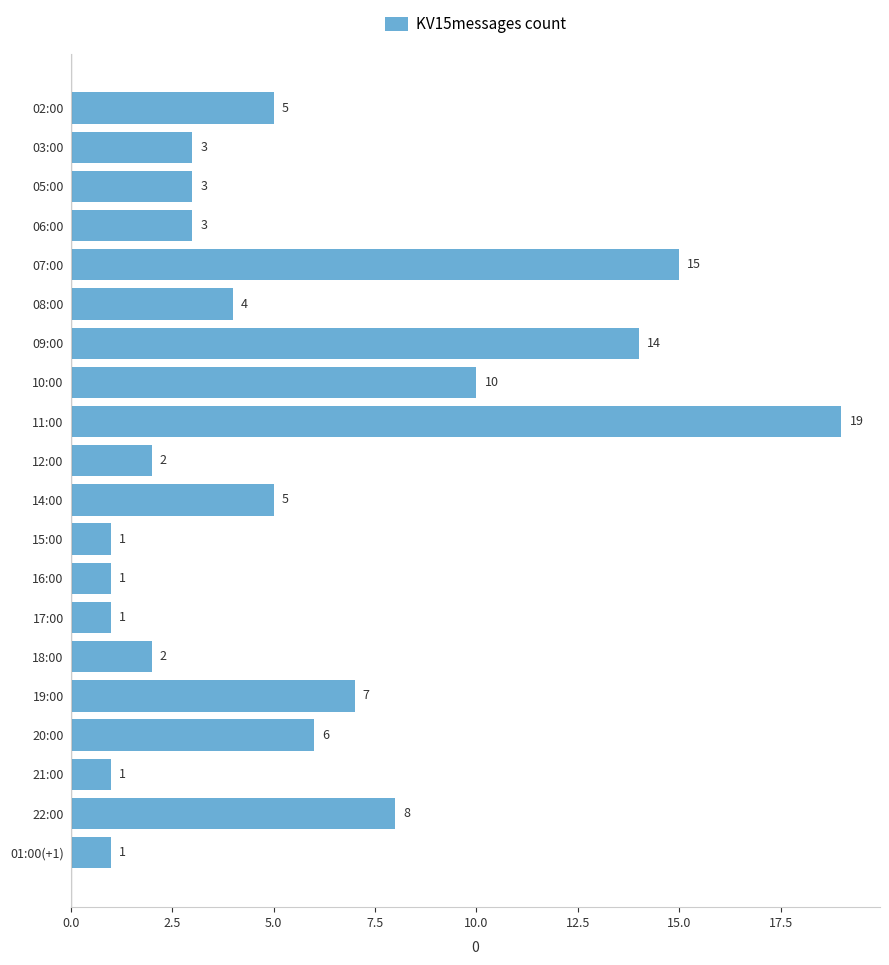

How many data points are less than 4?

10